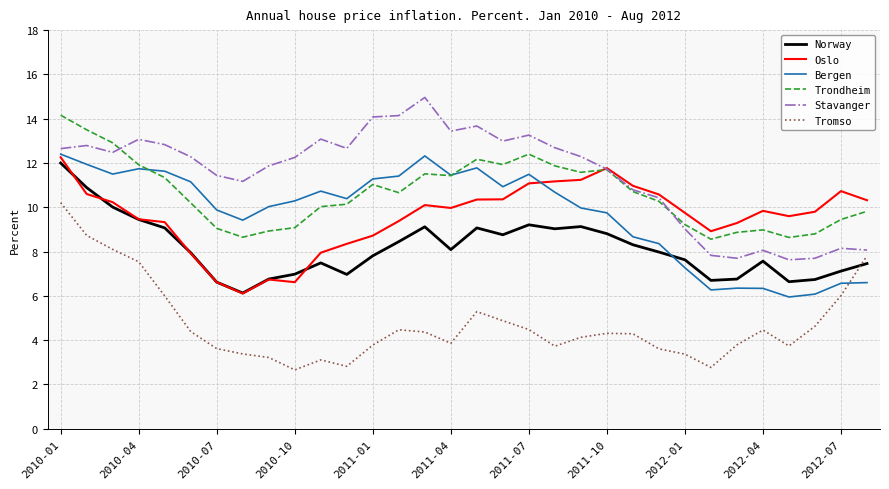

Which series has the largest total across all categories?

Stavanger